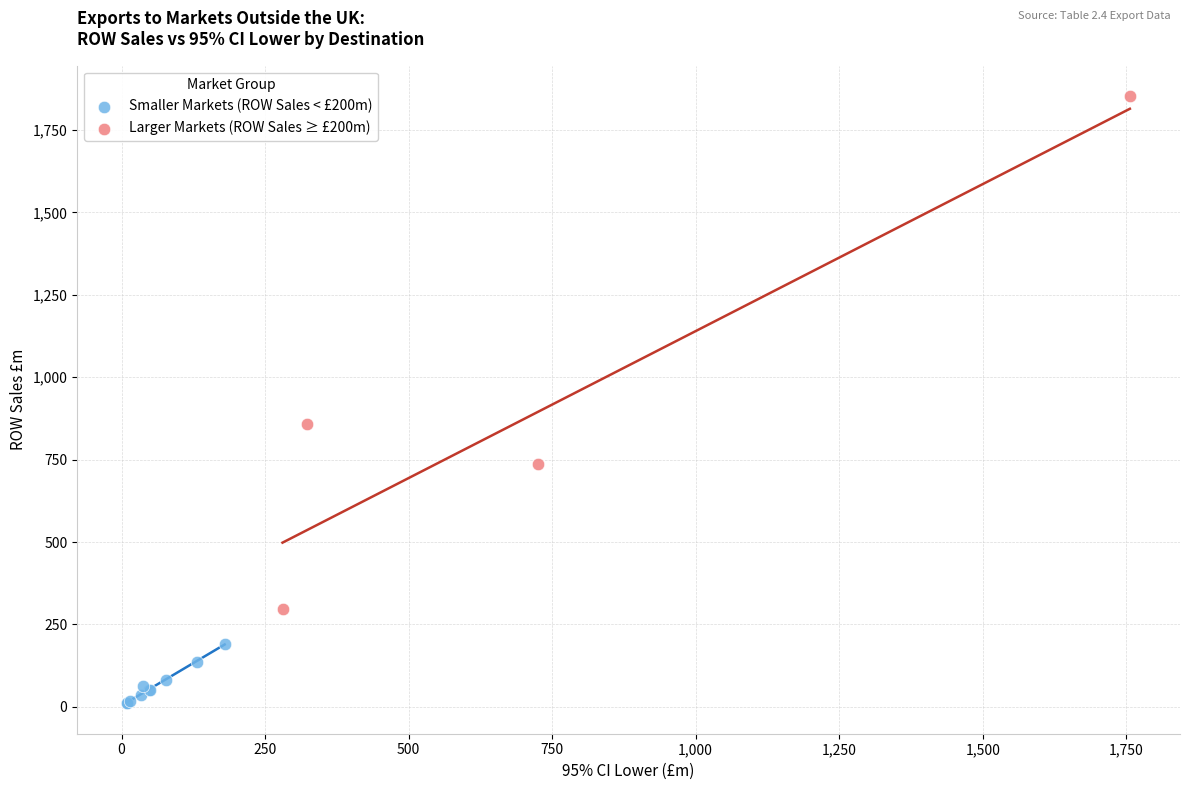

Which series contains the lowest Y value?

Smaller Markets (ROW Sales < £200m)